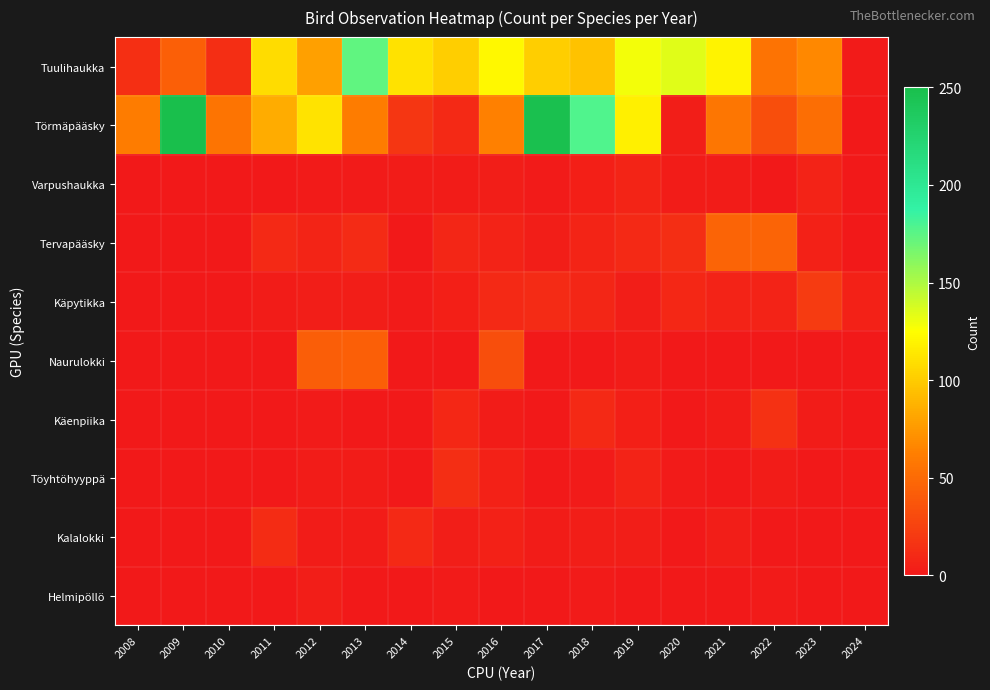

What is the total value across all series at 2010?

69